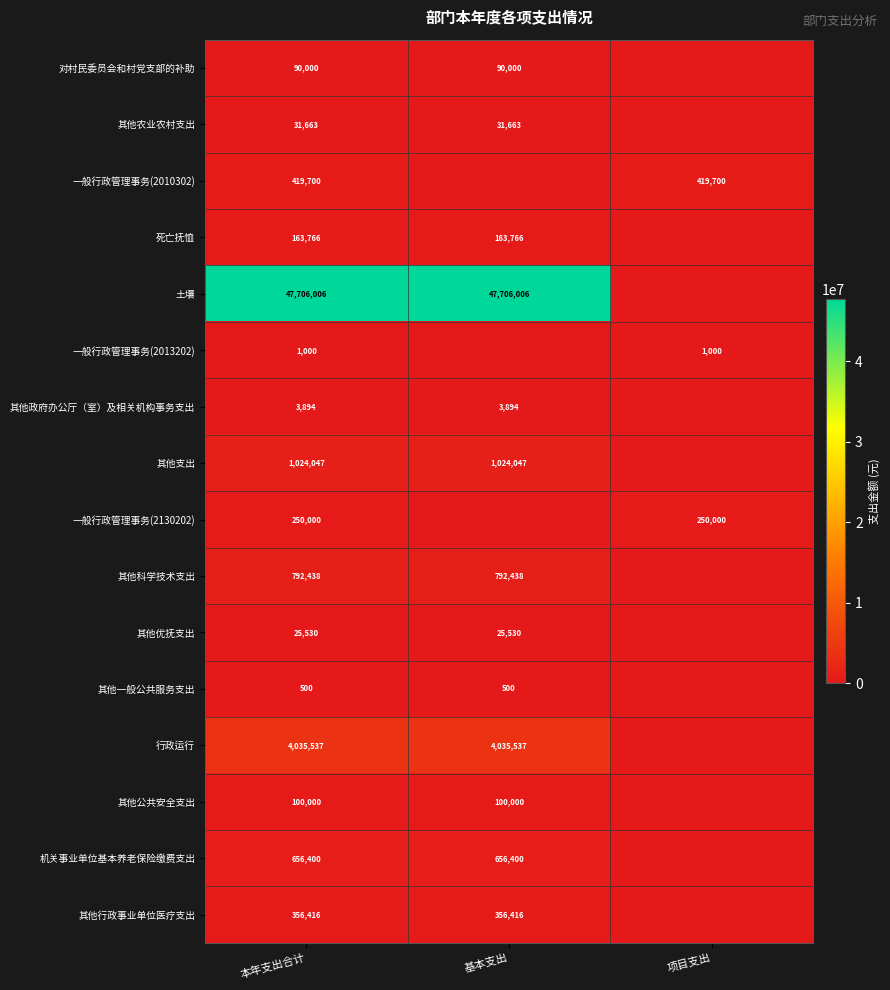

The value of 其他科学技术支出 at 基本支出 is 288395. True or false?

False